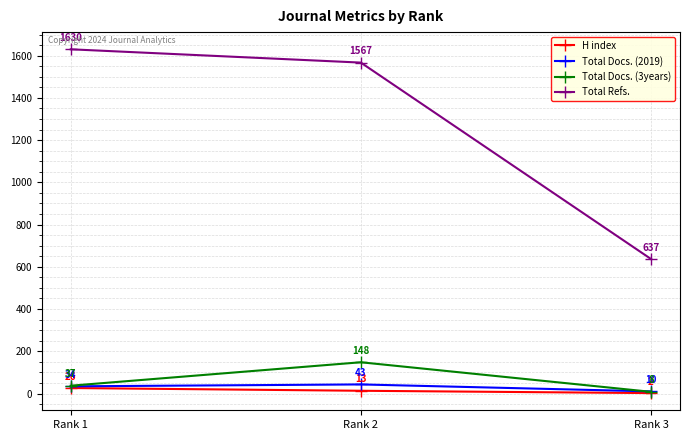

How many H index values are between 2 and 26?

3